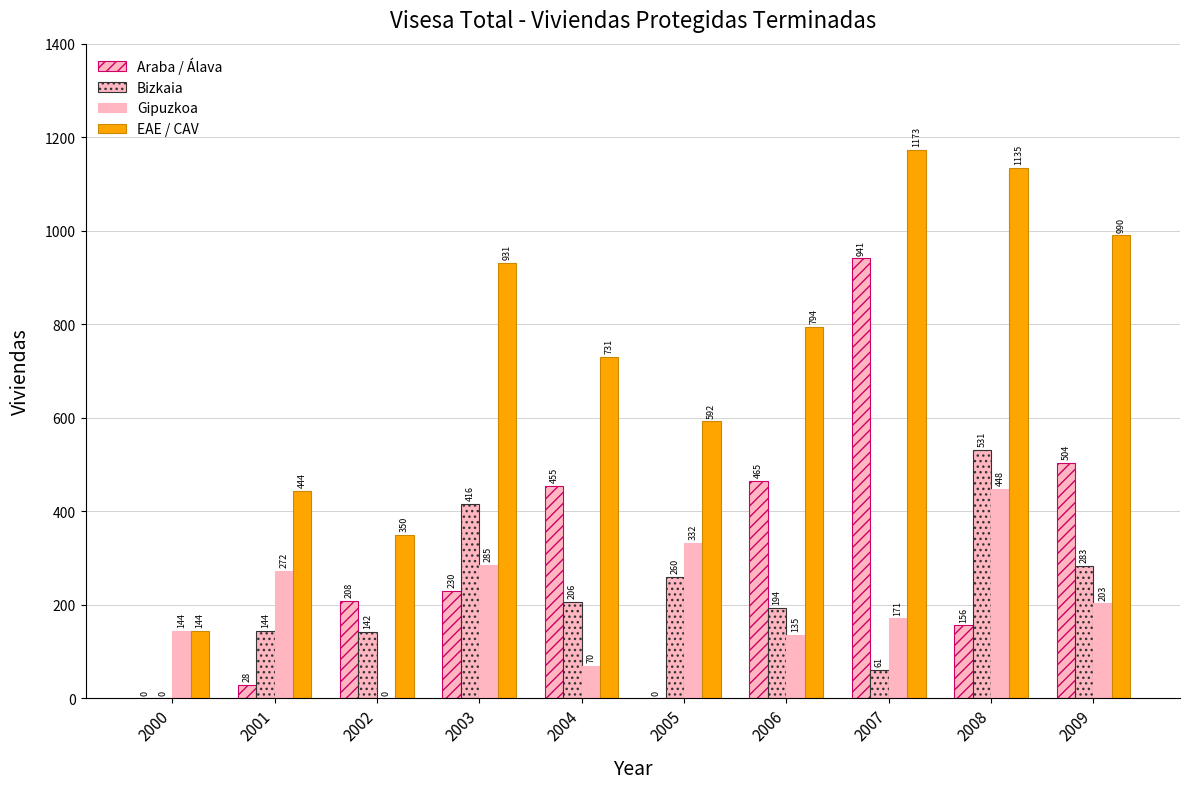

How many groups of bars are there?

10